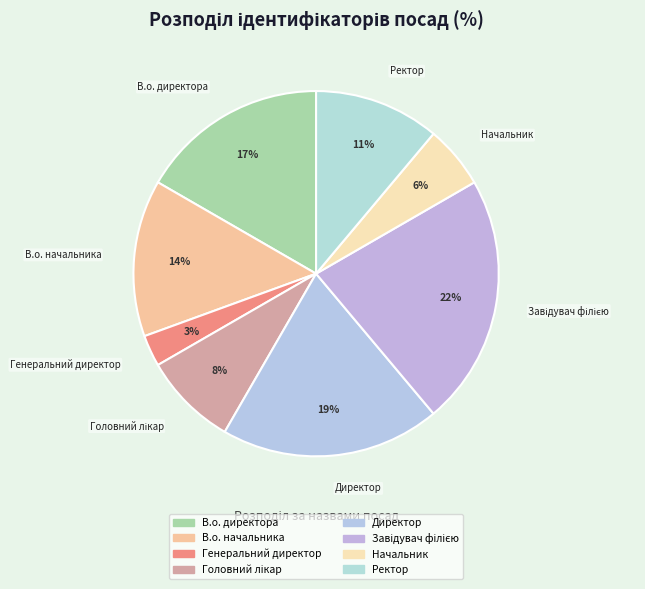

Approximately how many times larger is the value at Генеральний директор compared to Начальник?

0.5